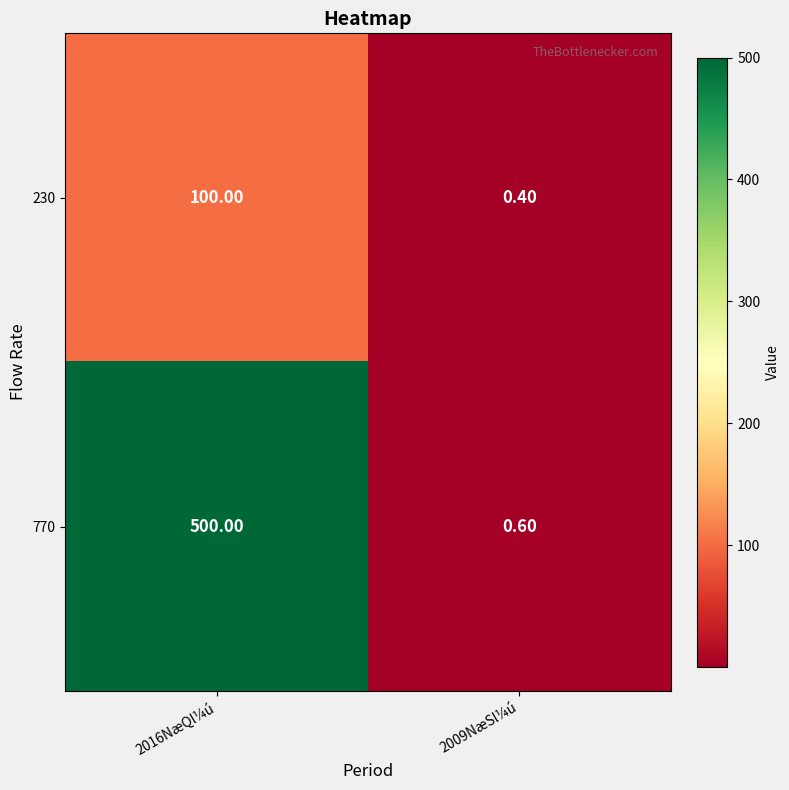

List the series in order of their overall mean, lowest first.

230, 770